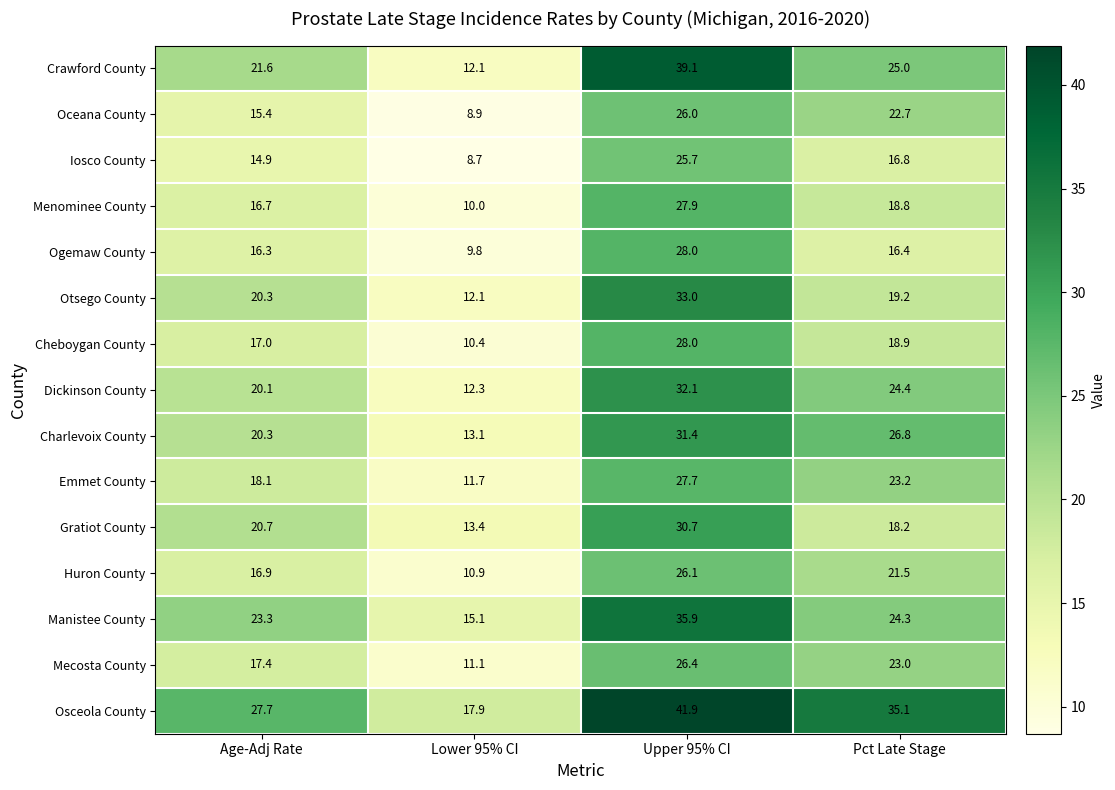

List the labels in order of Emmet County value, smallest first.

Lower 95% CI, Age-Adj Rate, Pct Late Stage, Upper 95% CI